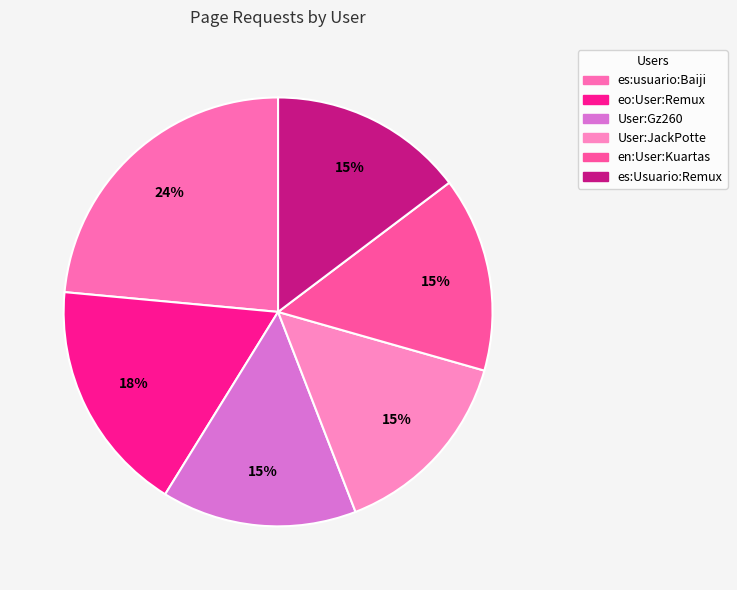

To the nearest percent, what percentage of the pie is es:Usuario:Remux?

15%